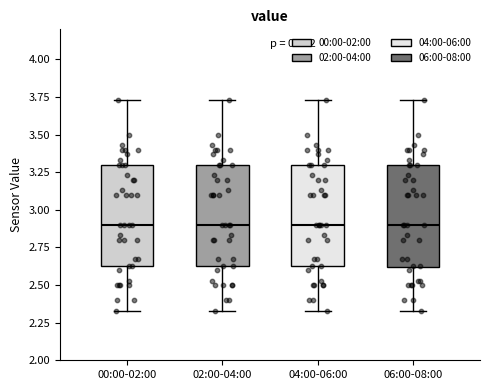

Reading left to right, transcribe this box plot: for each box, give where its median line is, the range the box spans, and where its two whiskers end, as read against the y-axis. The values are not printed on the chart, so give them approximately, as read against the axis.

00:00-02:00: median 2.90, box 2.65 to 3.30, whiskers 2.35 to 3.75
02:00-04:00: median 2.90, box 2.65 to 3.30, whiskers 2.35 to 3.75
04:00-06:00: median 2.90, box 2.65 to 3.30, whiskers 2.35 to 3.75
06:00-08:00: median 2.90, box 2.60 to 3.30, whiskers 2.35 to 3.75